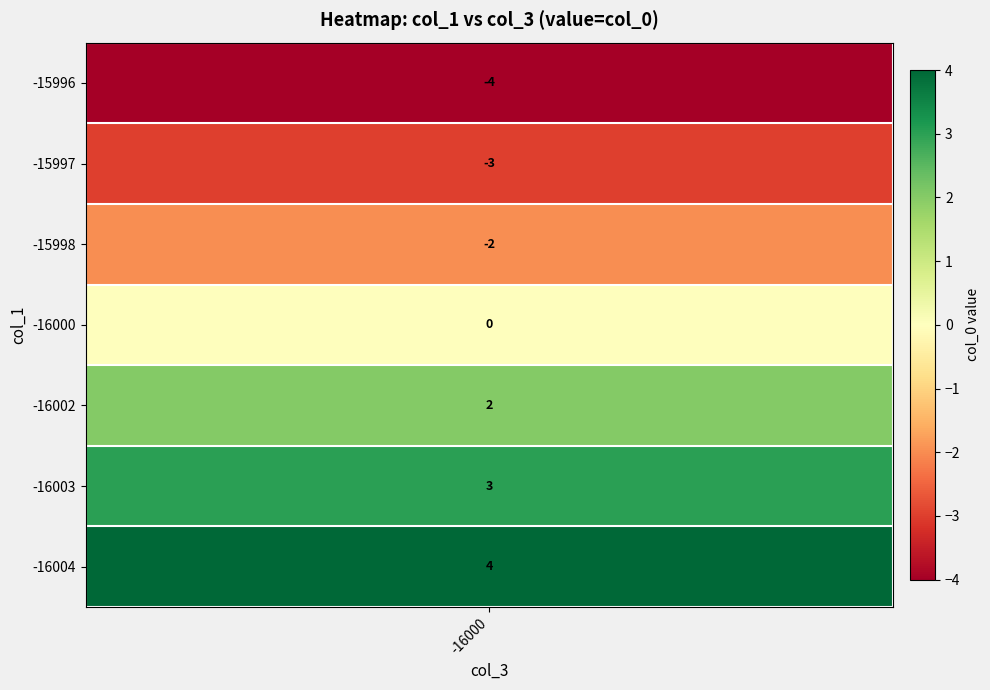

Is the value of 2 at 2 greater than the value of -3 at 0?

Yes